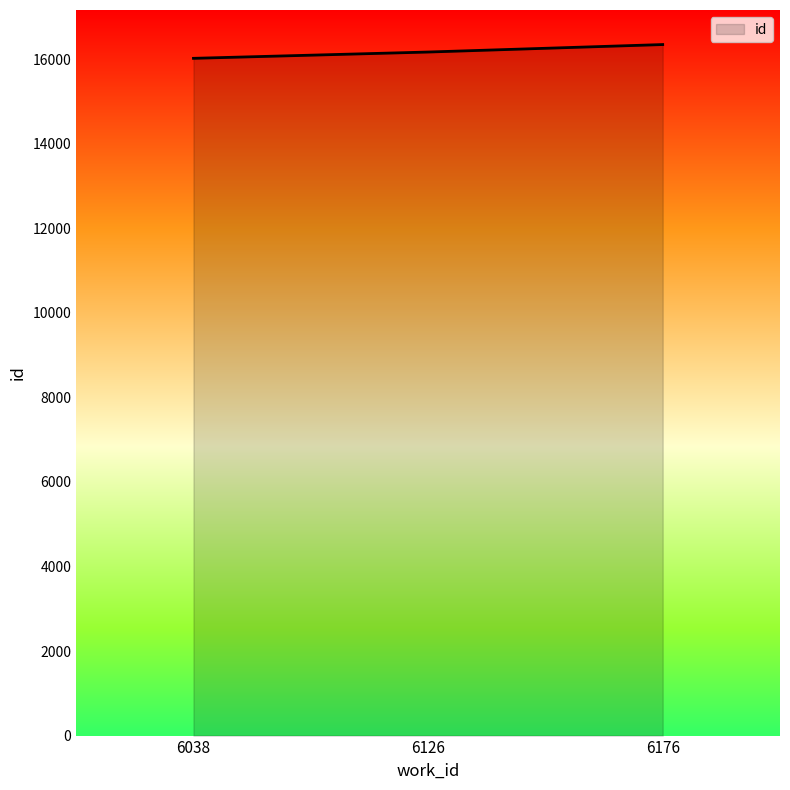

Rank the categories by value from highest to lowest.

6176, 6126, 6038